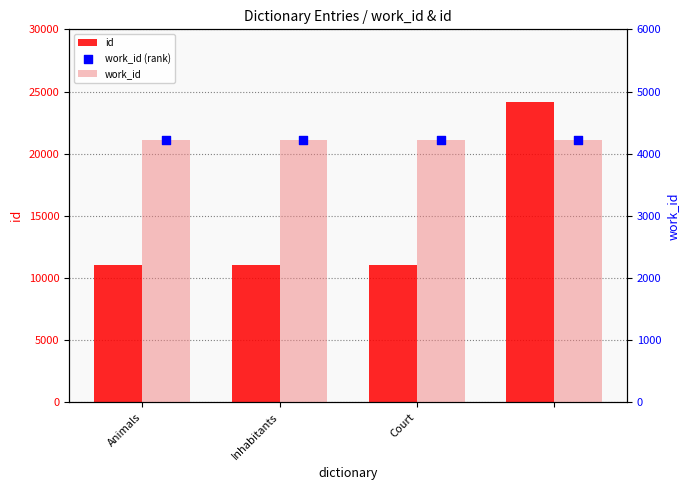

What are all the series names shown in the legend?

id, work_id, work_id (rank)